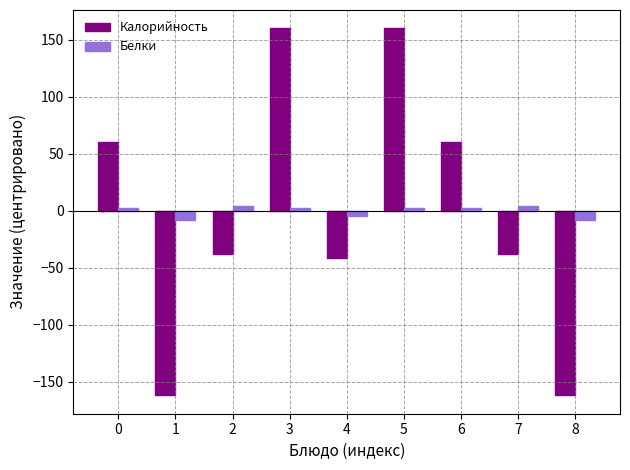

How many groups of bars are there?

9